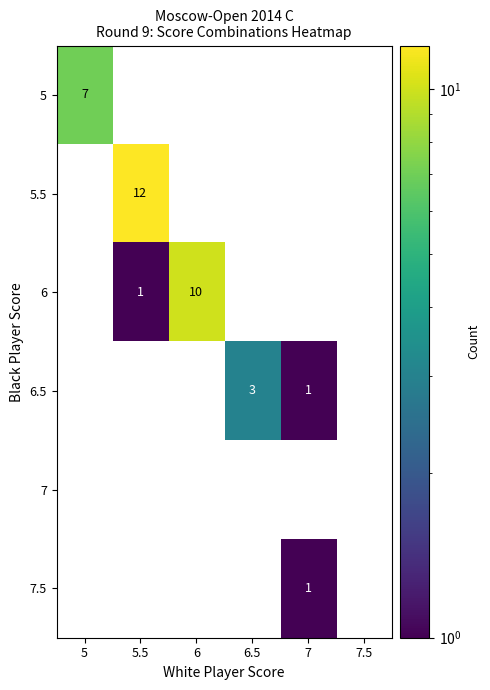

Between 5 and 5.5, which is larger?

5.5